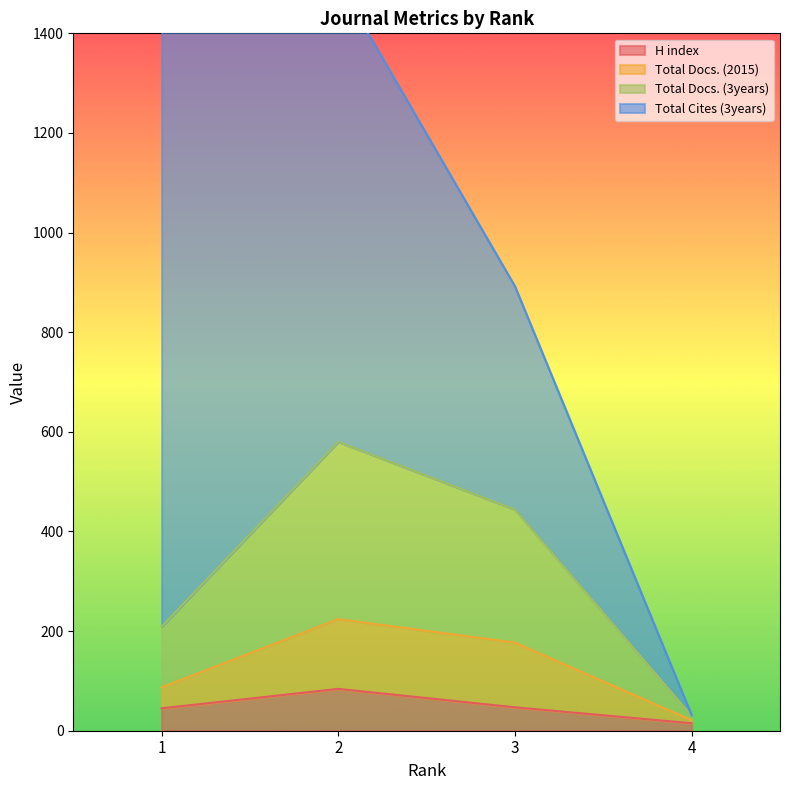

True or false: H index has a value of 62 at 1.

False